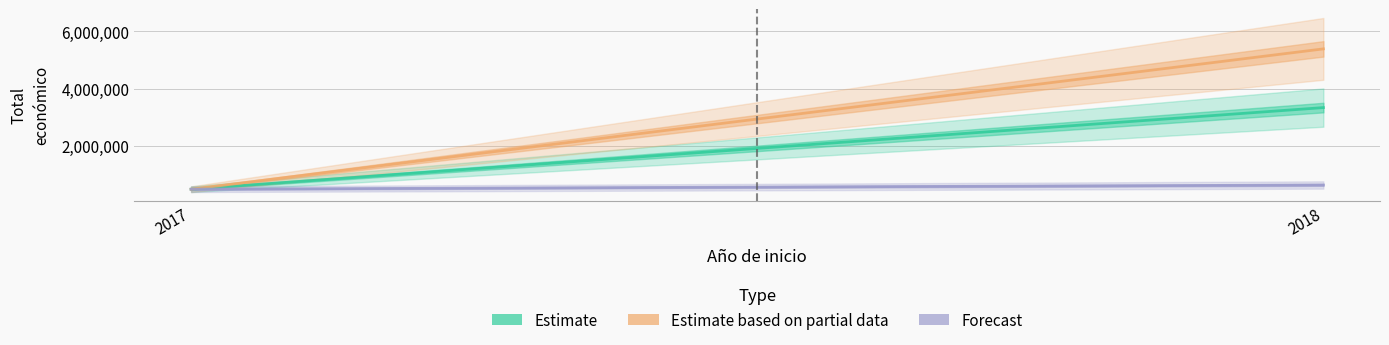

Which series has the largest total across all categories?

Estimate based on partial data